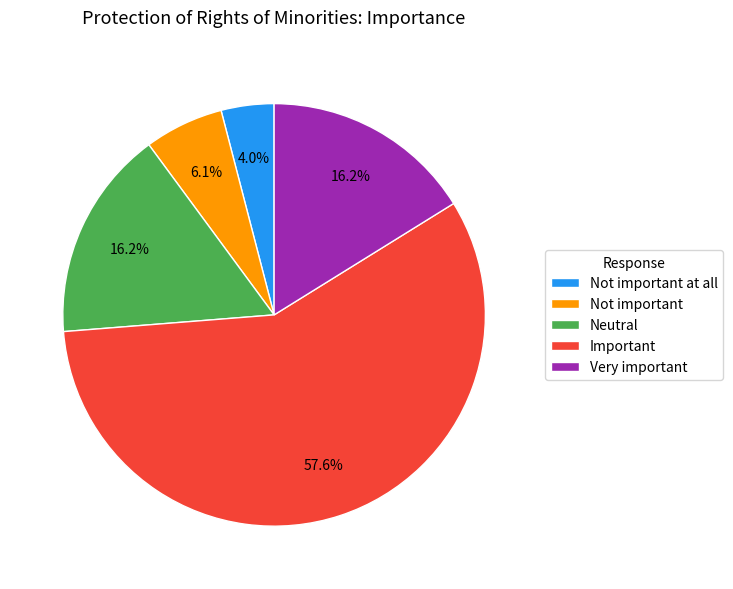

Does Important account for over 50% of the chart?

Yes